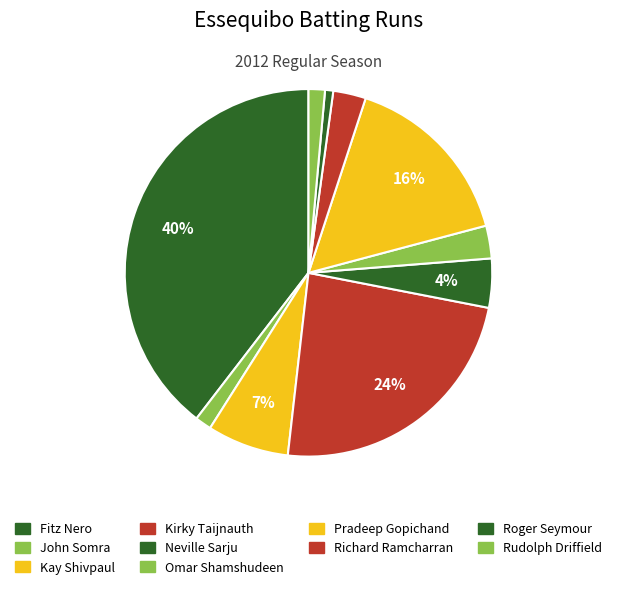

How many slices are in this pie chart?

10